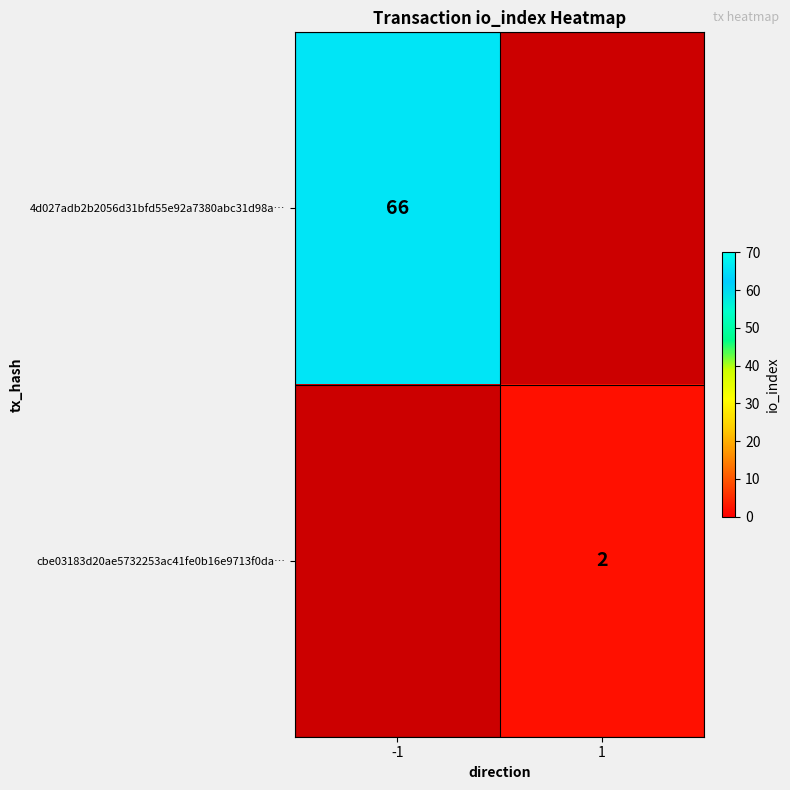

Which has a higher value, 1 or -1?

-1